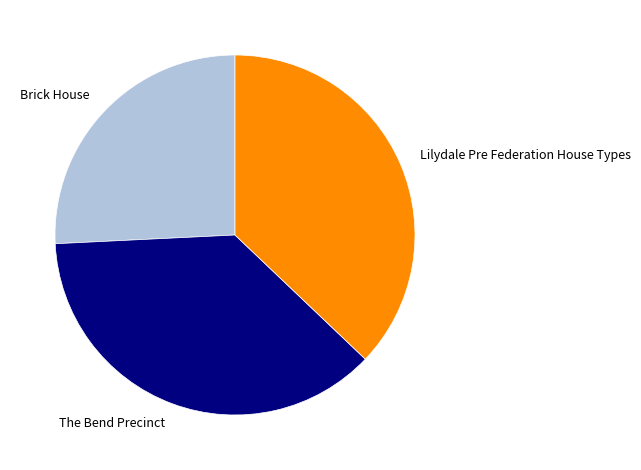

Count the number of slices in the pie.

3